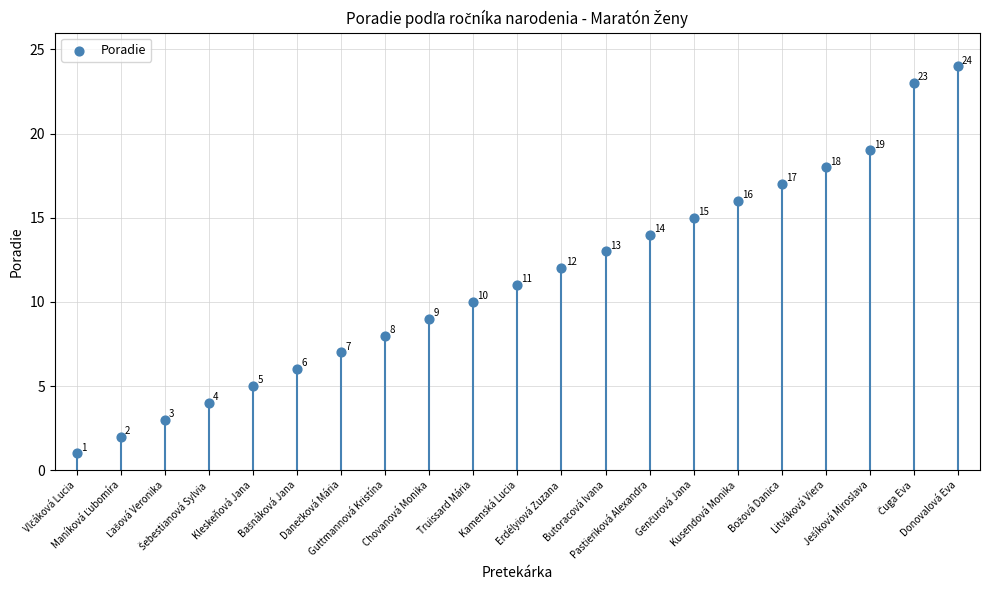

Between Truissard Mária and Ľašová Veronika, which is larger?

Truissard Mária